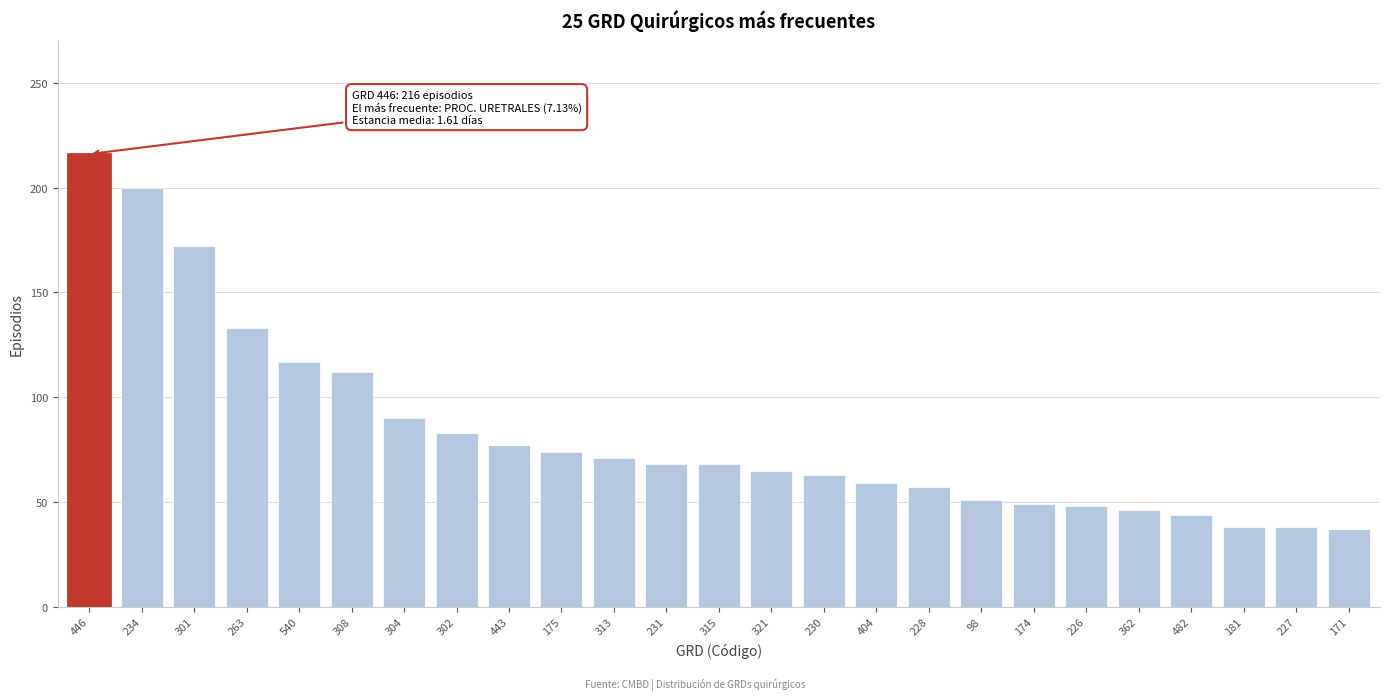

What is the change in value from 231 to 227?

-30